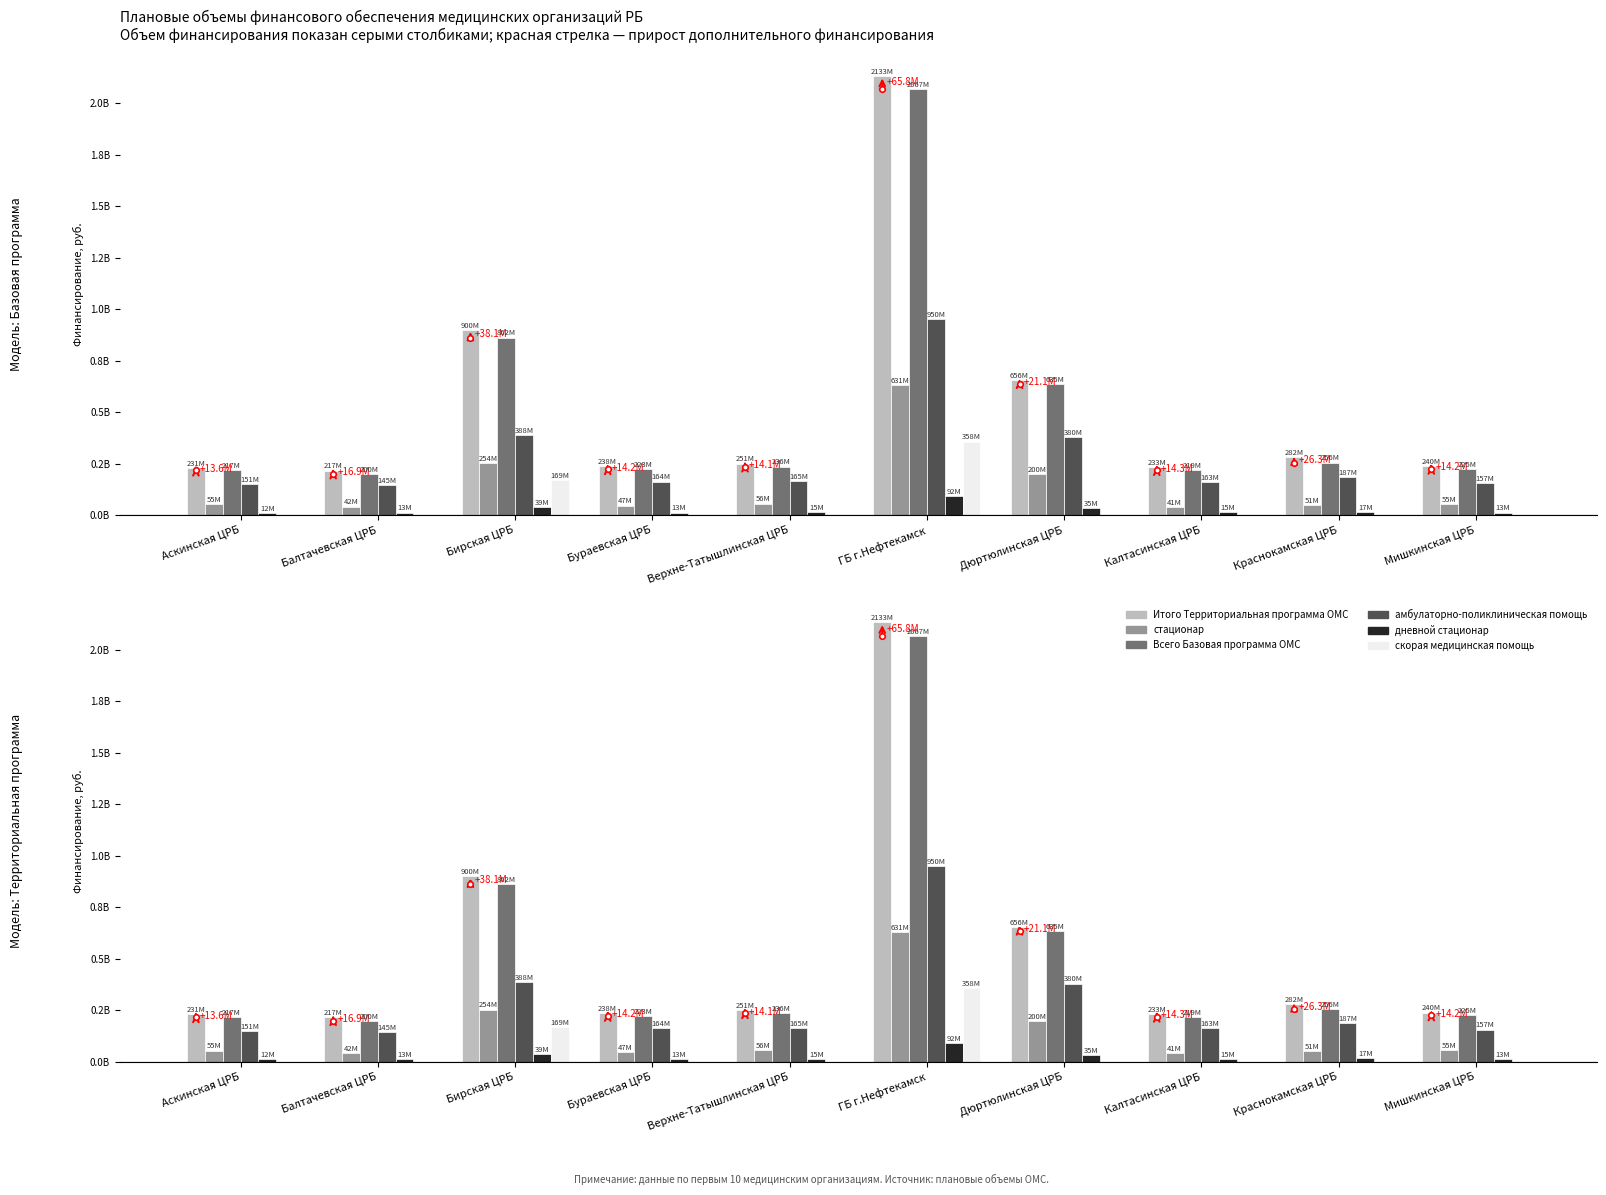

Is the value of Всего Базовая программа ОМС at Балтачевская ЦРБ greater than the value of амбулаторно-поликлиническая помощь at Аскинская ЦРБ?

Yes